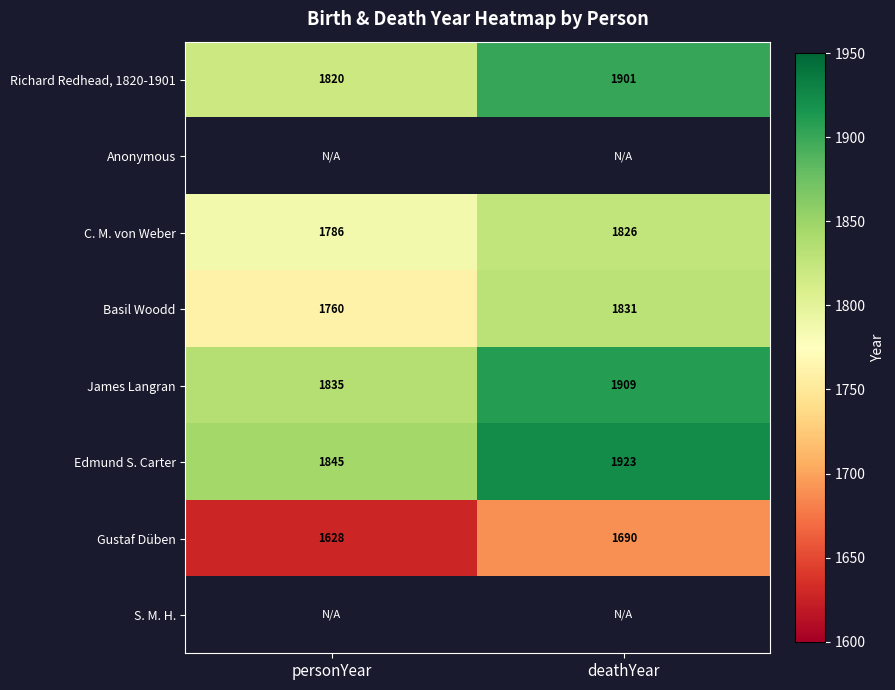

What is the highest value of the Basil Woodd series?

1831